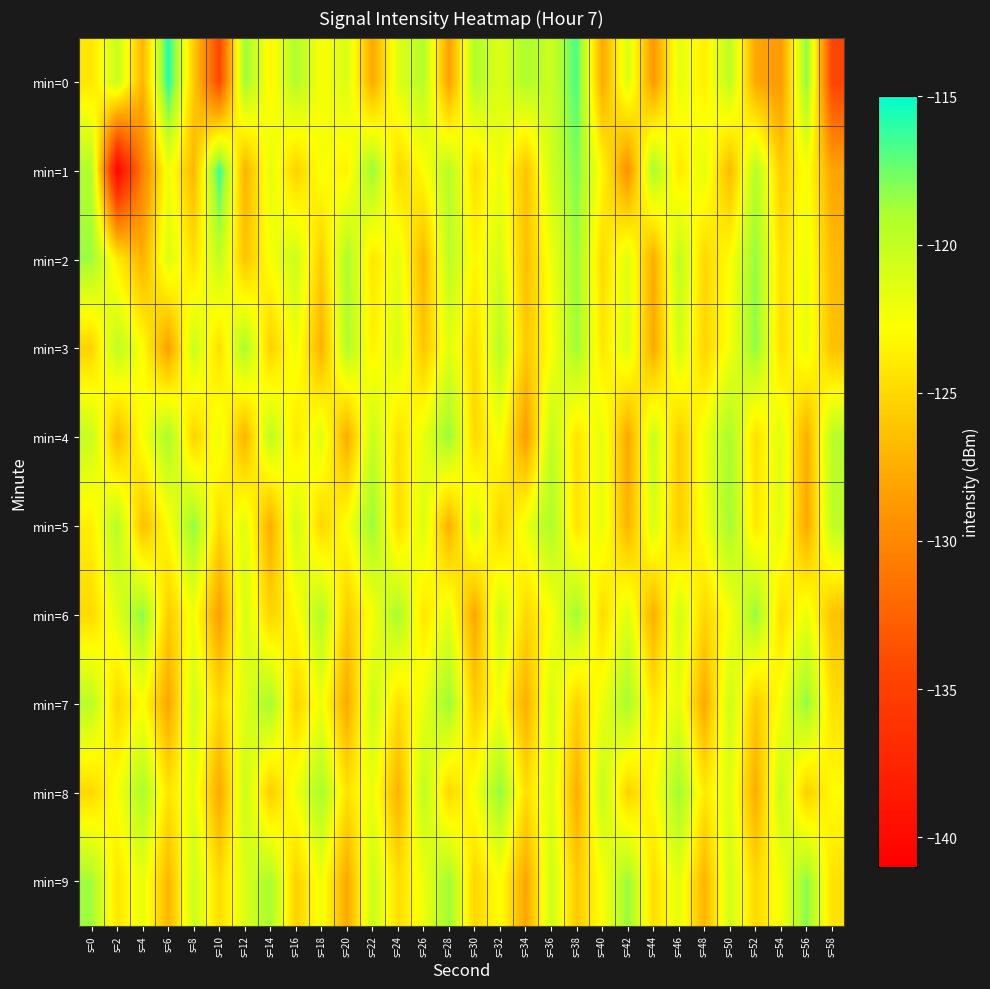

Reading right to left, what are all the values shown in this chart?

min=0: s=58=-134.7	s=56=-118.0	s=54=-128.7	s=52=-127.9	s=50=-119.7	s=48=-123.7	s=46=-121.6	s=44=-128.8	s=42=-121.1	s=40=-127.7	s=38=-116.7	s=36=-120.3	s=34=-119.0	s=32=-121.3	s=30=-119.0	s=28=-128.4	s=26=-119.3	s=24=-121.3	s=22=-127.8	s=20=-121.1	s=18=-122.6	s=16=-119.0	s=14=-123.3	s=12=-118.4	s=10=-134.4	s=8=-125.8	s=6=-115.7	s=4=-127.1	s=2=-120.1	s=0=-124.2
min=1: s=58=-128.1	s=56=-122.4	s=54=-125.7	s=52=-119.3	s=50=-126.8	s=48=-121.6	s=46=-124.1	s=44=-118.7	s=42=-129.4	s=40=-123.2	s=38=-117.8	s=36=-120.5	s=34=-126.2	s=32=-121.9	s=30=-124.6	s=28=-119.4	s=26=-122.8	s=24=-125.1	s=22=-118.3	s=20=-123.5	s=18=-122.5	s=16=-125.4	s=14=-121.6	s=12=-127.3	s=10=-116.2	s=8=-127.0	s=6=-122.0	s=4=-130.4	s=2=-140.7	s=0=-119.2
min=2: s=58=-126.7	s=56=-121.9	s=54=-124.5	s=52=-118.2	s=50=-122.8	s=48=-125.0	s=46=-119.7	s=44=-127.6	s=42=-121.2	s=40=-124.9	s=38=-118.4	s=36=-122.1	s=34=-126.5	s=32=-120.8	s=30=-123.3	s=28=-119.5	s=26=-127.0	s=24=-121.6	s=22=-124.2	s=20=-118.9	s=18=-125.7	s=16=-120.3	s=14=-122.5	s=12=-126.2	s=10=-119.8	s=8=-124.6	s=6=-121.1	s=4=-127.3	s=2=-123.8	s=0=-118.5
min=3: s=58=-126.4	s=56=-121.7	s=54=-124.7	s=52=-118.1	s=50=-122.4	s=48=-125.2	s=46=-120.6	s=44=-127.8	s=42=-121.1	s=40=-124.2	s=38=-118.5	s=36=-122.7	s=34=-125.9	s=32=-119.3	s=30=-124.8	s=28=-121.4	s=26=-126.1	s=24=-120.9	s=22=-123.6	s=20=-119.1	s=18=-127.3	s=16=-122.0	s=14=-125.5	s=12=-118.8	s=10=-124.7	s=8=-120.2	s=6=-128.4	s=4=-122.9	s=2=-119.6	s=0=-125.3
min=4: s=58=-119.4	s=56=-127.5	s=54=-121.2	s=52=-124.6	s=50=-118.8	s=48=-122.1	s=46=-125.7	s=44=-120.2	s=42=-127.9	s=40=-121.6	s=38=-124.3	s=36=-119.8	s=34=-128.6	s=32=-122.3	s=30=-125.0	s=28=-118.3	s=26=-121.8	s=24=-124.5	s=22=-120.0	s=20=-127.7	s=18=-121.4	s=16=-124.1	s=14=-119.6	s=12=-127.2	s=10=-121.9	s=8=-125.4	s=6=-118.7	s=4=-122.5	s=2=-126.8	s=0=-120.1
min=5: s=58=-119.7	s=56=-127.9	s=54=-121.4	s=52=-124.1	s=50=-118.6	s=48=-122.3	s=46=-125.6	s=44=-120.9	s=42=-127.2	s=40=-121.7	s=38=-124.4	s=36=-118.9	s=34=-122.0	s=32=-125.3	s=30=-120.7	s=28=-127.4	s=26=-121.1	s=24=-124.8	s=22=-118.3	s=20=-122.6	s=18=-125.1	s=16=-120.4	s=14=-127.6	s=12=-121.3	s=10=-124.9	s=8=-118.1	s=6=-122.8	s=4=-126.5	s=2=-119.2	s=0=-123.7
min=6: s=58=-126.3	s=56=-121.8	s=54=-124.7	s=52=-118.2	s=50=-122.5	s=48=-125.1	s=46=-120.6	s=44=-127.5	s=42=-121.2	s=40=-124.9	s=38=-118.4	s=36=-122.7	s=34=-125.0	s=32=-120.3	s=30=-127.9	s=28=-121.6	s=26=-124.2	s=24=-118.7	s=22=-122.4	s=20=-125.8	s=18=-119.1	s=16=-122.9	s=14=-125.3	s=12=-120.8	s=10=-128.5	s=8=-122.2	s=6=-125.7	s=4=-118.0	s=2=-121.4	s=0=-124.9
min=7: s=58=-124.6	s=56=-118.1	s=54=-122.4	s=52=-125.8	s=50=-120.3	s=48=-127.8	s=46=-121.5	s=44=-124.2	s=42=-118.7	s=40=-122.0	s=38=-125.3	s=36=-120.8	s=34=-127.5	s=32=-122.2	s=30=-125.7	s=28=-118.4	s=26=-121.9	s=24=-124.6	s=22=-120.1	s=20=-127.8	s=18=-122.1	s=16=-125.4	s=14=-118.6	s=12=-121.3	s=10=-124.9	s=8=-120.4	s=6=-128.0	s=4=-122.7	s=2=-125.2	s=0=-119.5
min=8: s=58=-122.9	s=56=-125.5	s=54=-120.0	s=52=-127.6	s=50=-121.3	s=48=-124.0	s=46=-118.5	s=44=-122.8	s=42=-125.4	s=40=-119.9	s=38=-127.5	s=36=-121.2	s=34=-124.7	s=32=-118.1	s=30=-122.4	s=28=-125.1	s=26=-119.6	s=24=-127.3	s=22=-121.8	s=20=-124.5	s=18=-118.8	s=16=-122.1	s=14=-125.7	s=12=-120.2	s=10=-127.9	s=8=-121.6	s=6=-124.3	s=4=-118.8	s=2=-122.5	s=0=-125.0
min=9: s=58=-124.5	s=56=-118.0	s=54=-122.3	s=52=-125.0	s=50=-120.5	s=48=-127.2	s=46=-121.5	s=44=-124.8	s=42=-118.3	s=40=-122.6	s=38=-125.9	s=36=-120.4	s=34=-128.0	s=32=-122.7	s=30=-125.2	s=28=-118.5	s=26=-122.0	s=24=-124.7	s=22=-120.2	s=20=-127.9	s=18=-122.2	s=16=-125.5	s=14=-118.8	s=12=-121.1	s=10=-124.8	s=8=-120.3	s=6=-127.0	s=4=-121.7	s=2=-124.3	s=0=-118.6